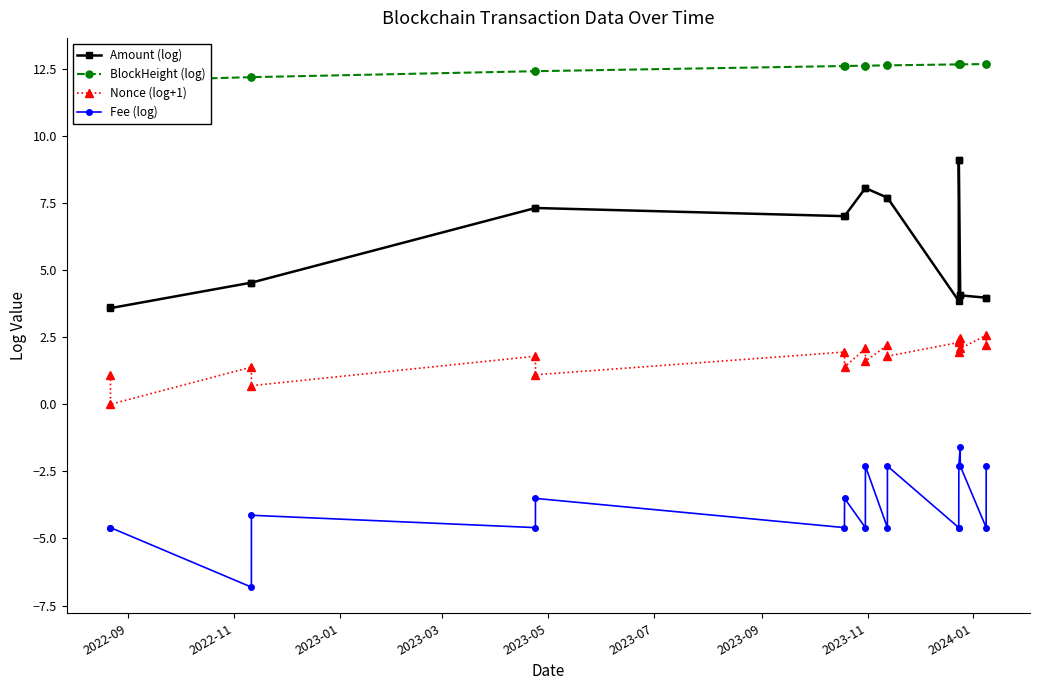

Count the number of categories in the chart.

19